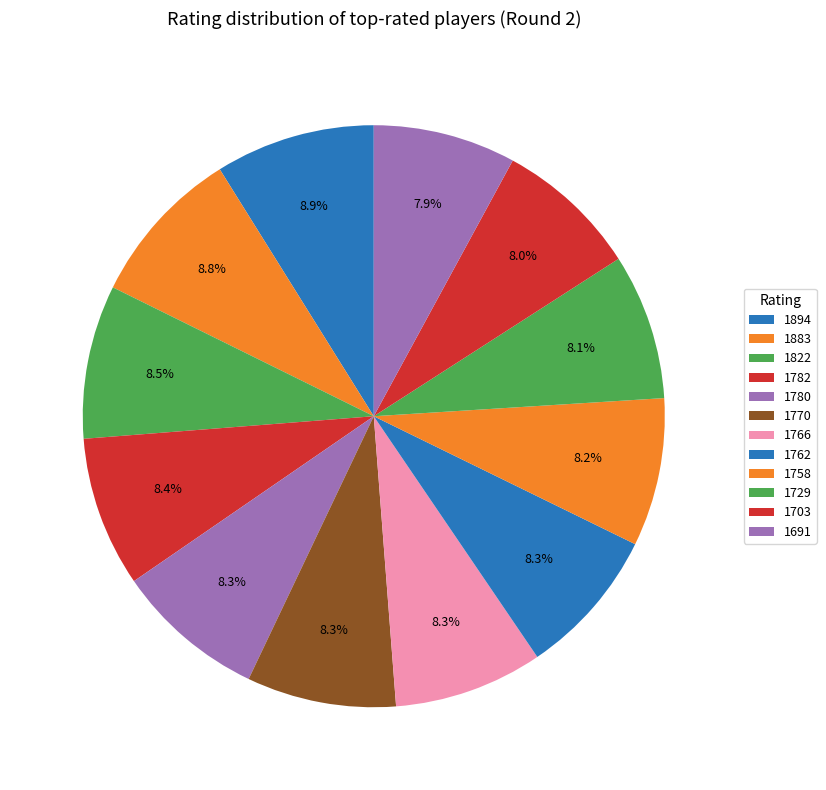

Count the number of slices in the pie.

12